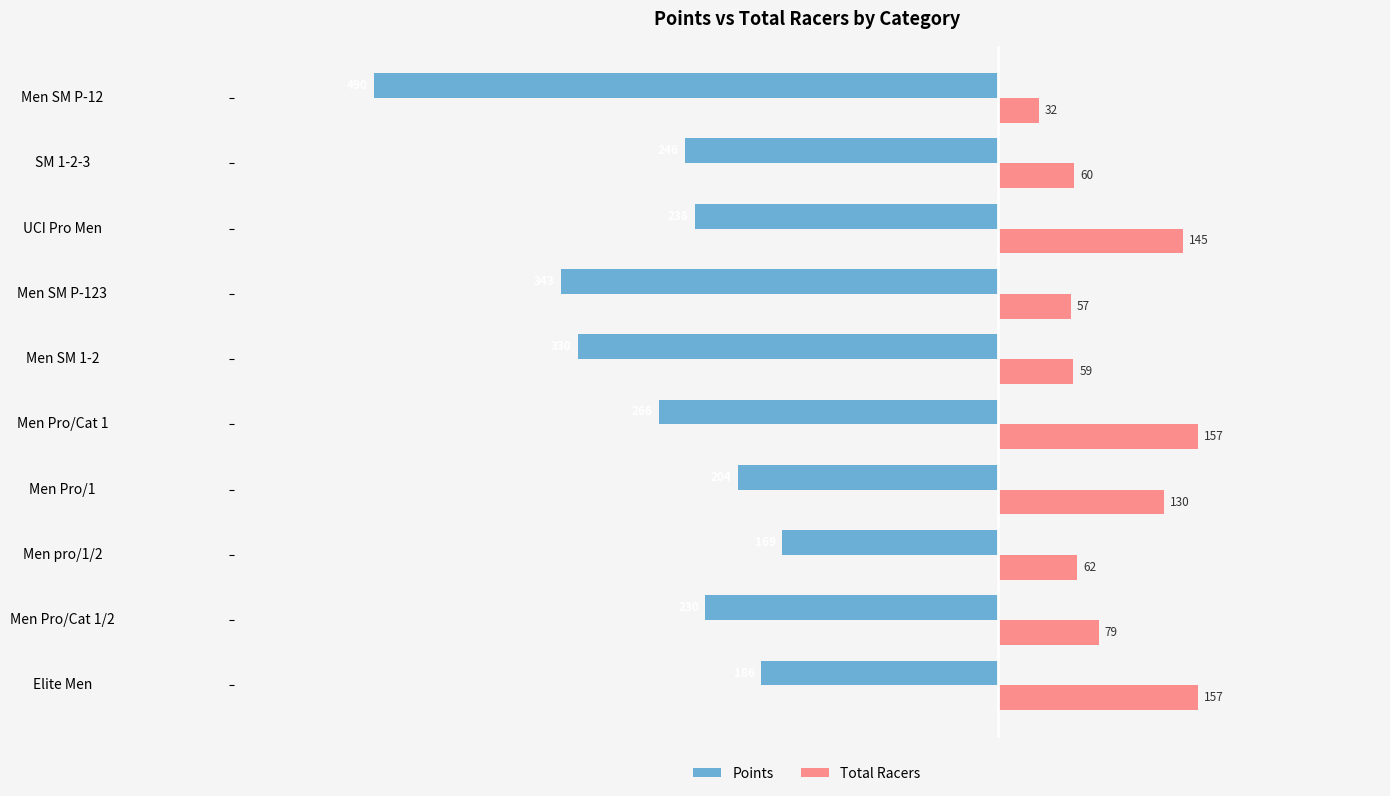

What is the difference between the maximum and minimum values in the Points series?

320.5